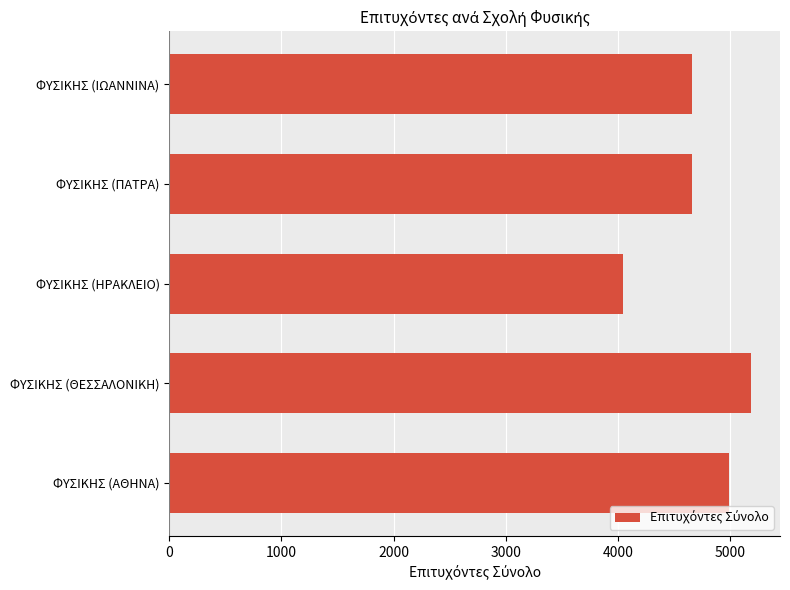

What is the maximum value shown in the chart?

5187